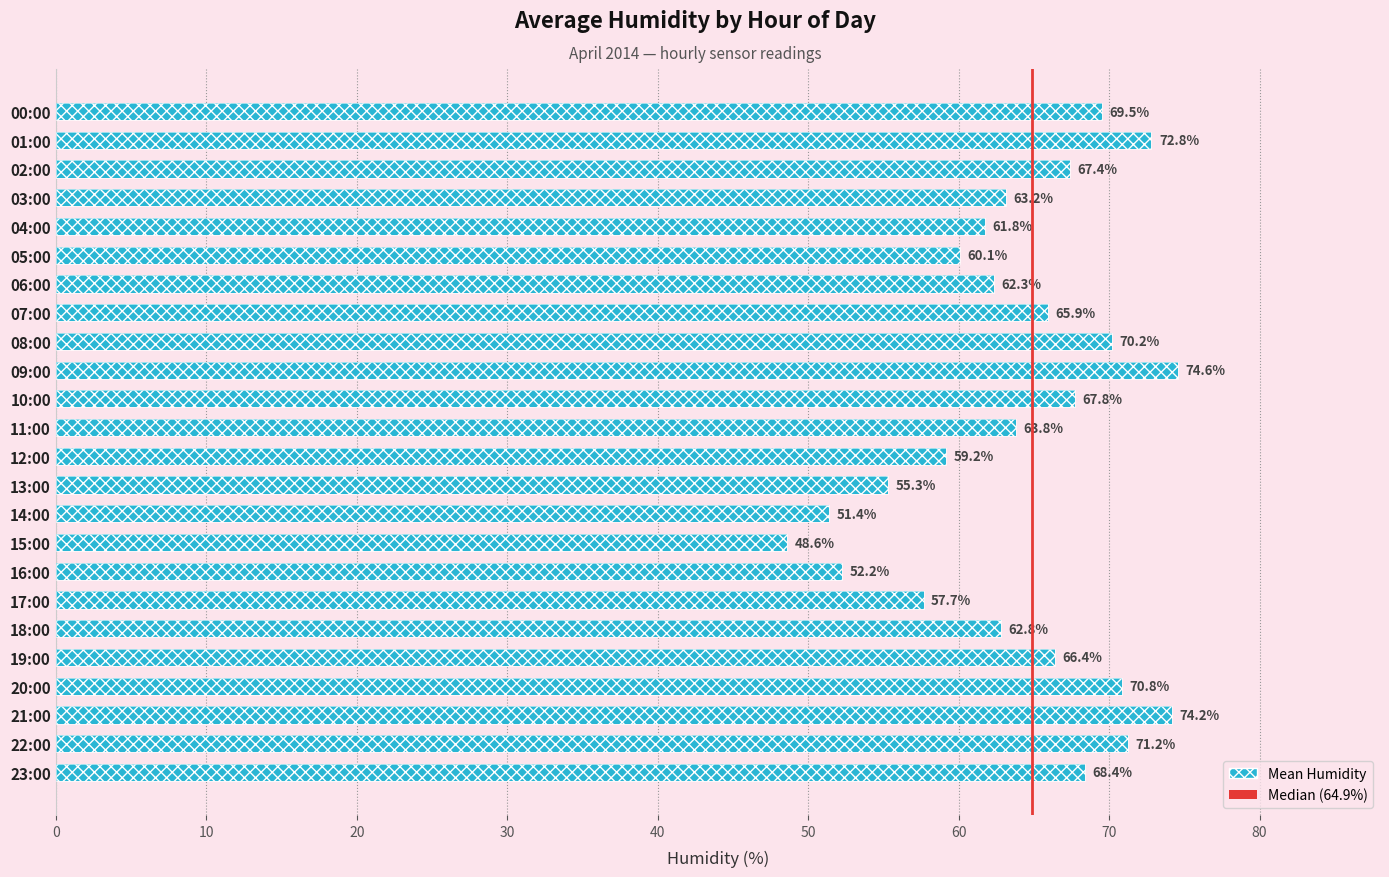

What is the average value?

64.1